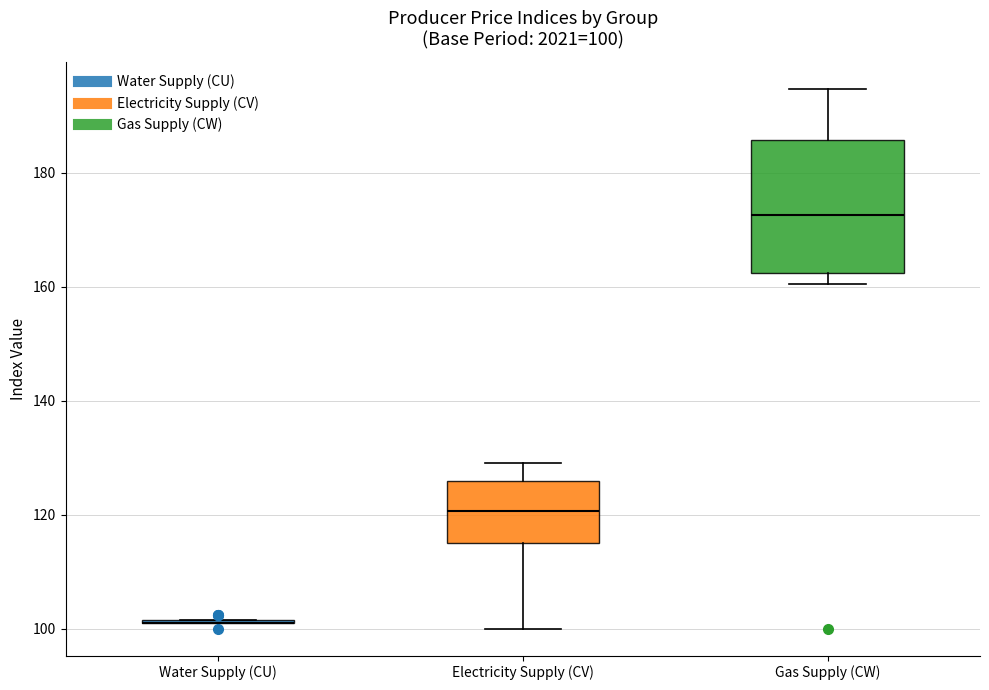

Which box is the tallest, from its lower edge to its upper edge?

Gas Supply (CW)